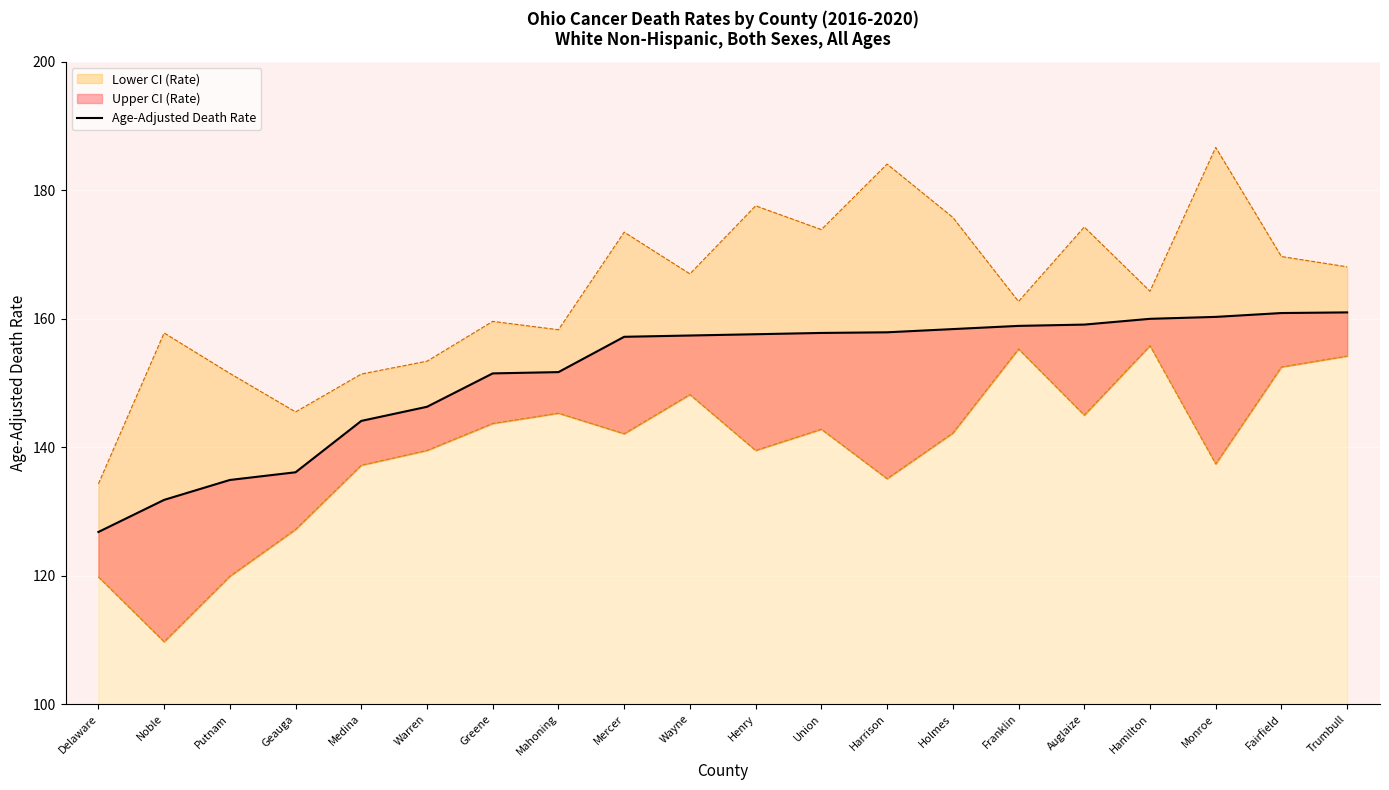

What is the label of the 16th point from the left?

Auglaize